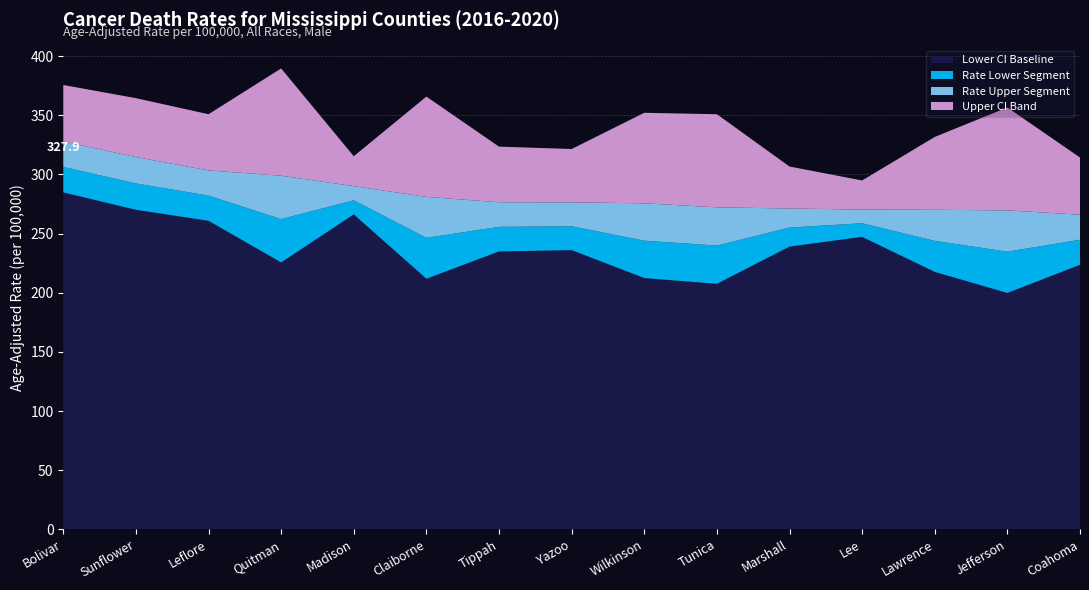

Reading right to left, what are all the values shown in this chart?

Rate: 266.0	269.6	270.1	270.3	271.2	272.2	275.6	276.4	276.5	281.0	290.1	298.9	303.4	314.7	327.9
Lower CI: 223.6	199.8	217.6	247.2	239.0	207.5	212.4	236.0	234.9	211.8	266.2	225.6	260.8	270.1	284.8
Upper CI: 314.3	356.6	331.7	294.9	306.7	350.9	352.1	321.5	323.5	365.8	315.4	389.6	350.9	364.5	375.6
Count: 31.0	11.0	20.0	109.0	57.0	13.0	14.0	36.0	34.0	12.0	126.0	12.0	39.0	39.0	48.0